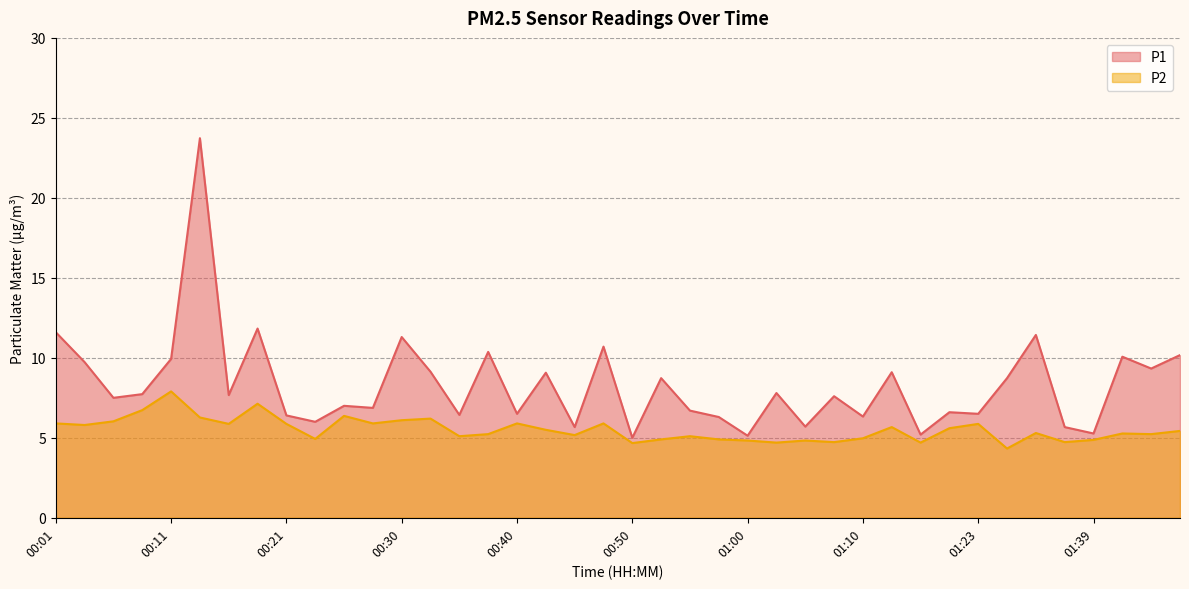

How many data points does each series have?

40